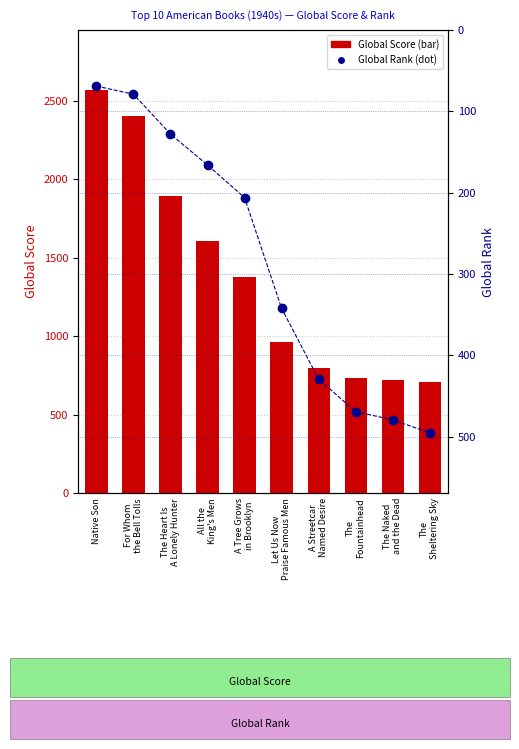

What is the sum of all Global Score values?

13769